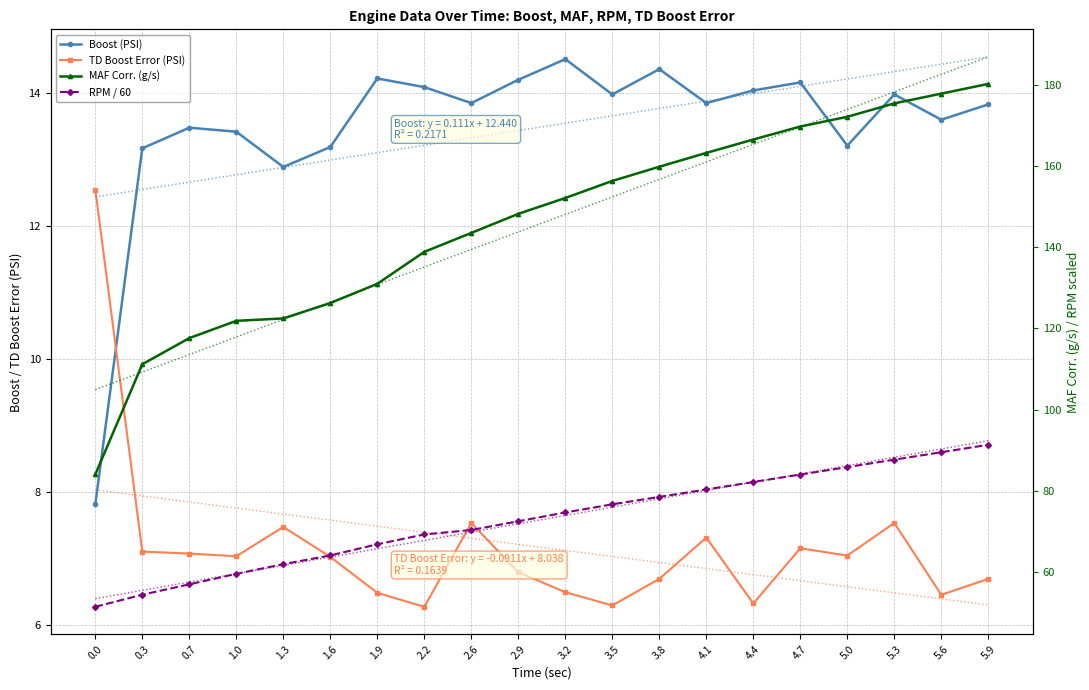

The value of MAF Corr. (g/s) at 5.3 is 175.4. True or false?

True